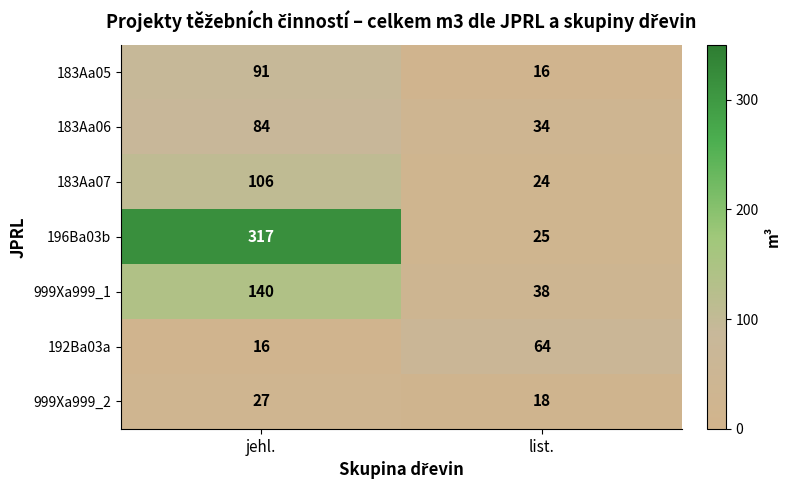

Reading left to right, extract all data points from this chart.

183Aa05: 91	16
183Aa06: 84	34
183Aa07: 106	24
196Ba03b: 317	25
999Xa999_1: 140	38
192Ba03a: 16	64
999Xa999_2: 27	18